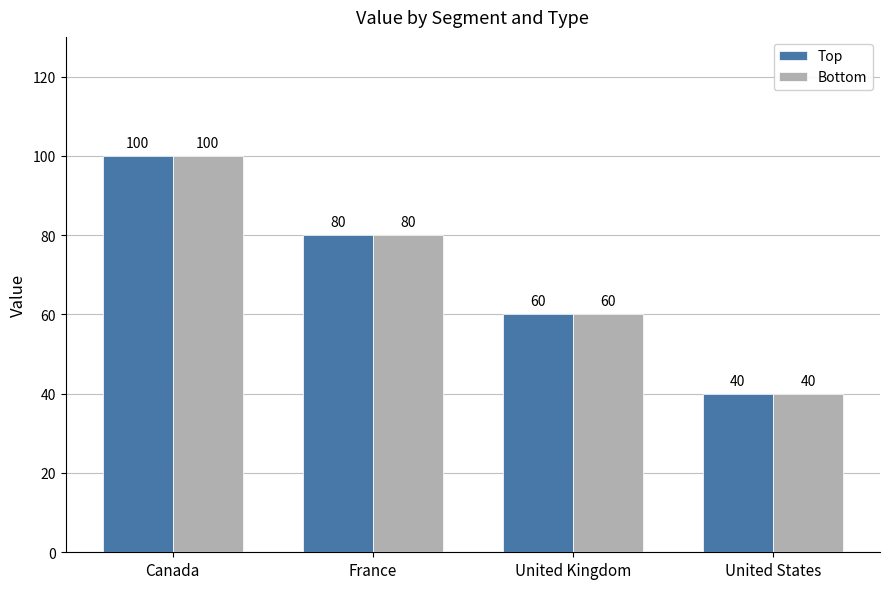

The Bottom series shows 62 at United States. True or false?

False